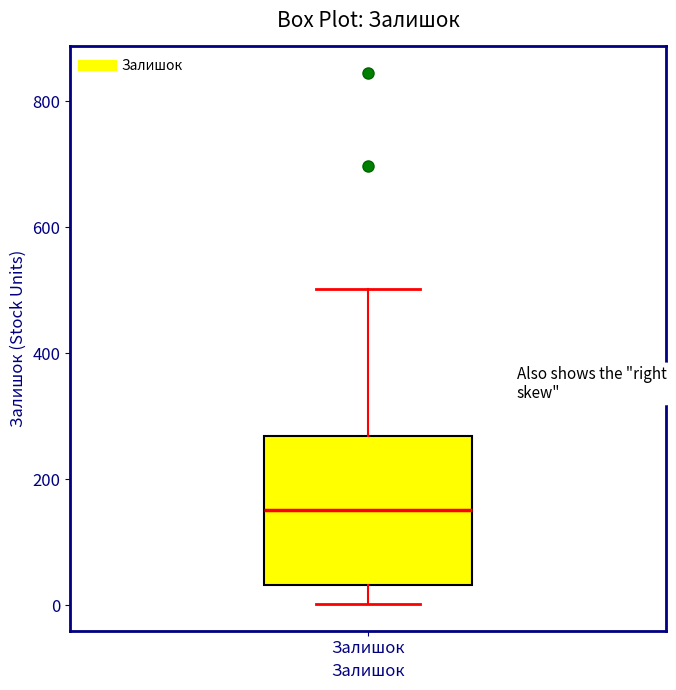

Transcribe this box plot: give where the median line is, the range the box spans, and where the two whiskers end, as read against the y-axis. The values are not printed on the chart, so give them approximately, as read against the axis.

median 160, box 40 to 260, whiskers 0 to 500